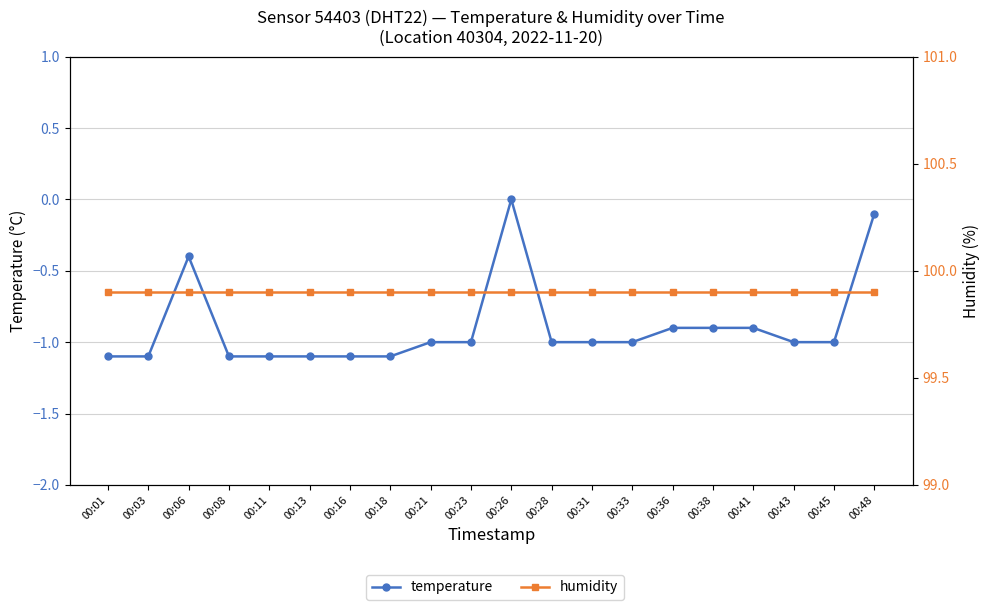

True or false: humidity has a value of 99.9 at 00:41.

True